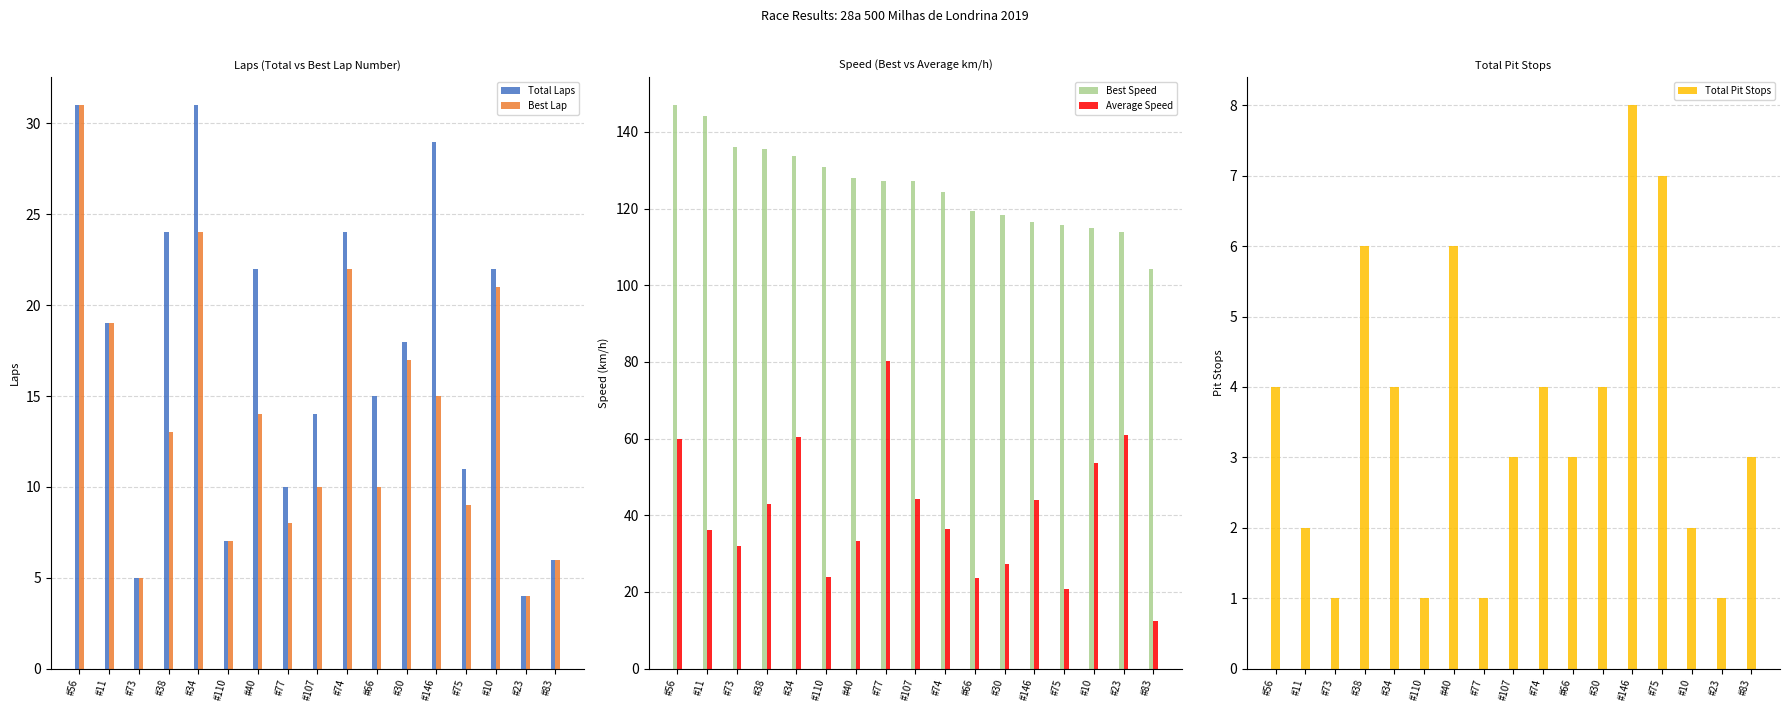

The Total Pit Stops series shows 6.0 at #40. True or false?

True